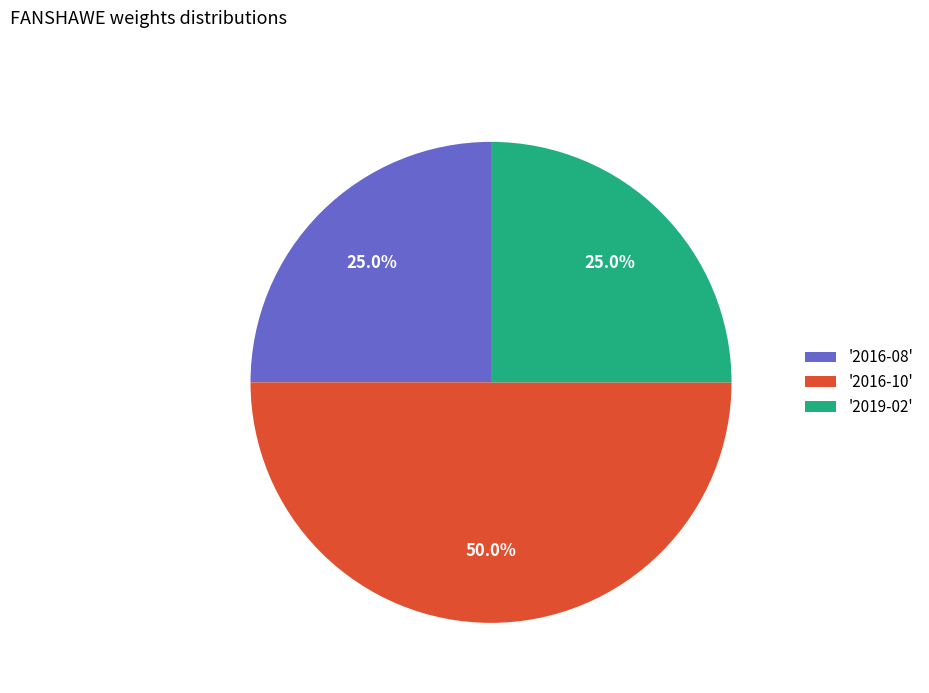

What is the ratio of the value at '2016-08' to the value at '2019-02'?

1.0